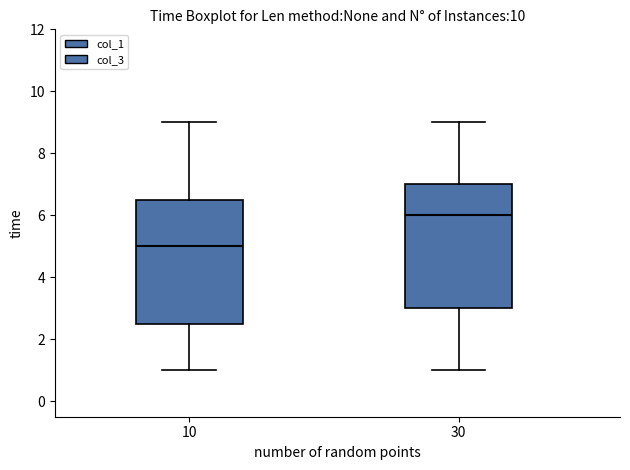

Reading left to right, read every box against the y-axis: the position of its median line, the range the box covers, and the ends of its whiskers. The values are not printed on the chart, so give them approximately, as read against the axis.

10: median 5.0, box 2.6 to 6.6, whiskers 1.0 to 9.0
30: median 6.0, box 3.0 to 7.0, whiskers 1.0 to 9.0